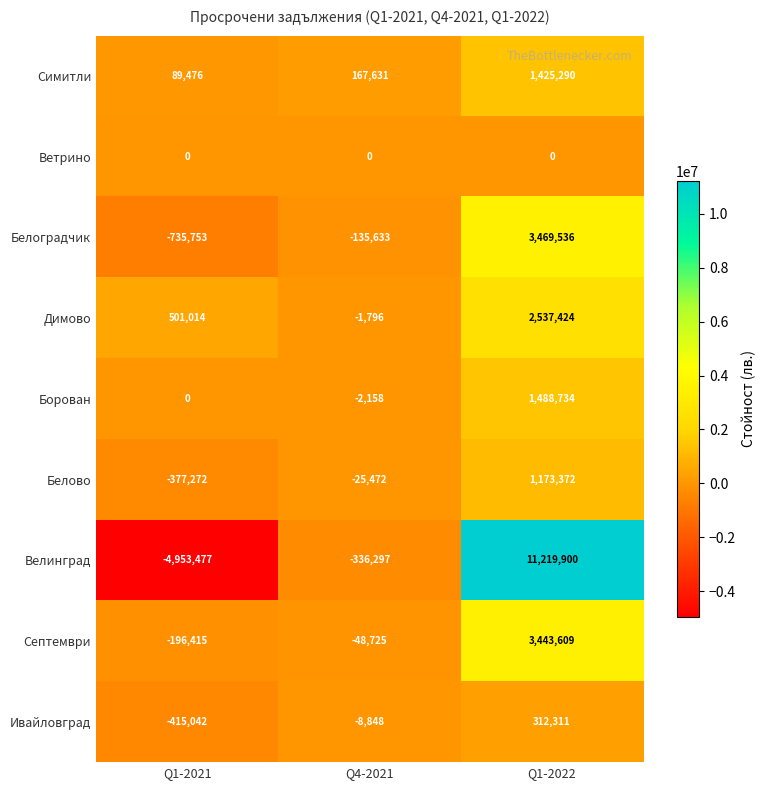

What is the sum of all Септември values?

3198469